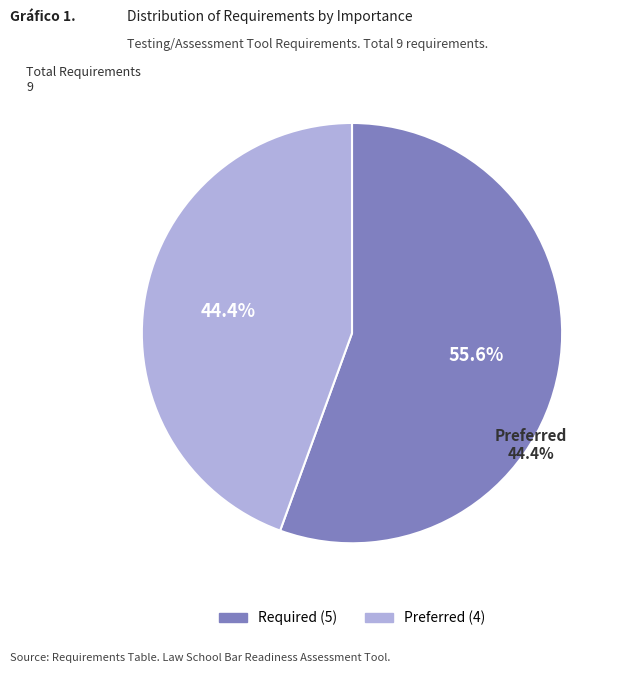

Does Required represent more than half of the total?

Yes